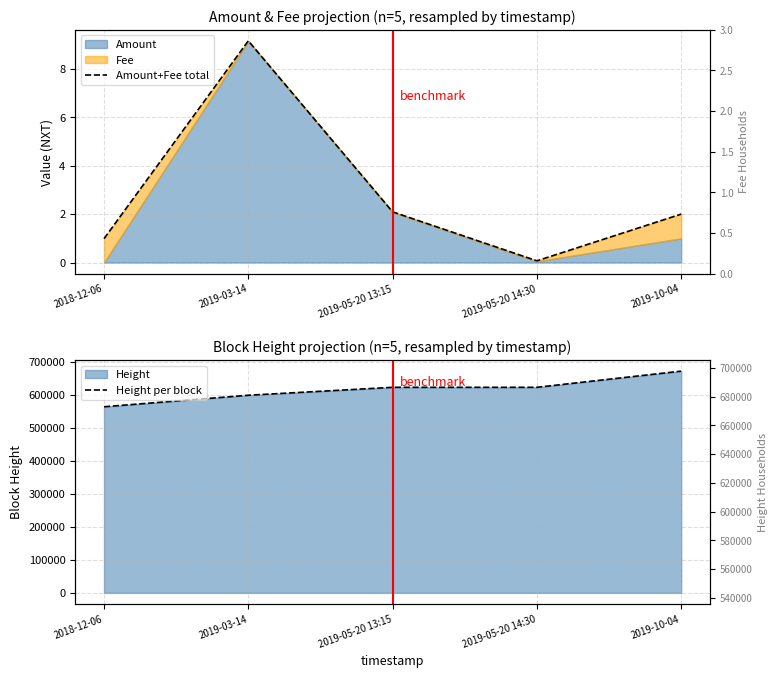

How many lines are shown in the chart?

2